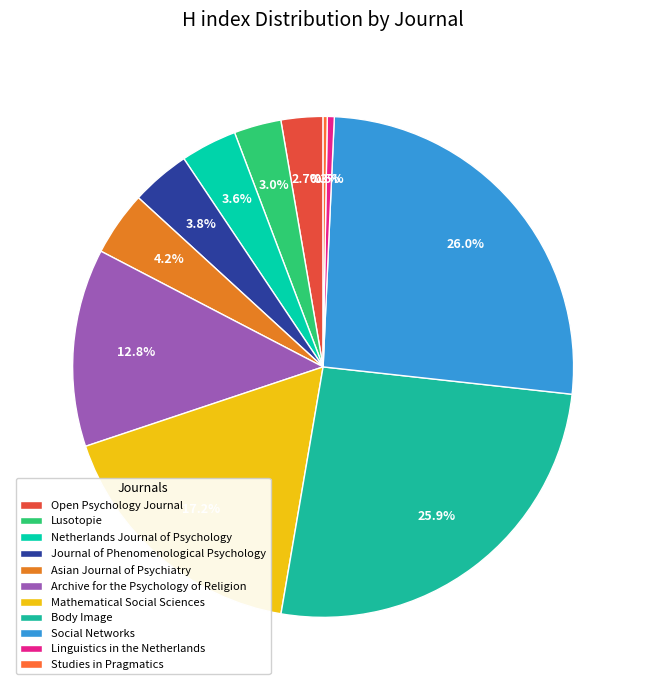

Which has a higher value, Open Psychology Journal or Journal of Phenomenological Psychology?

Journal of Phenomenological Psychology